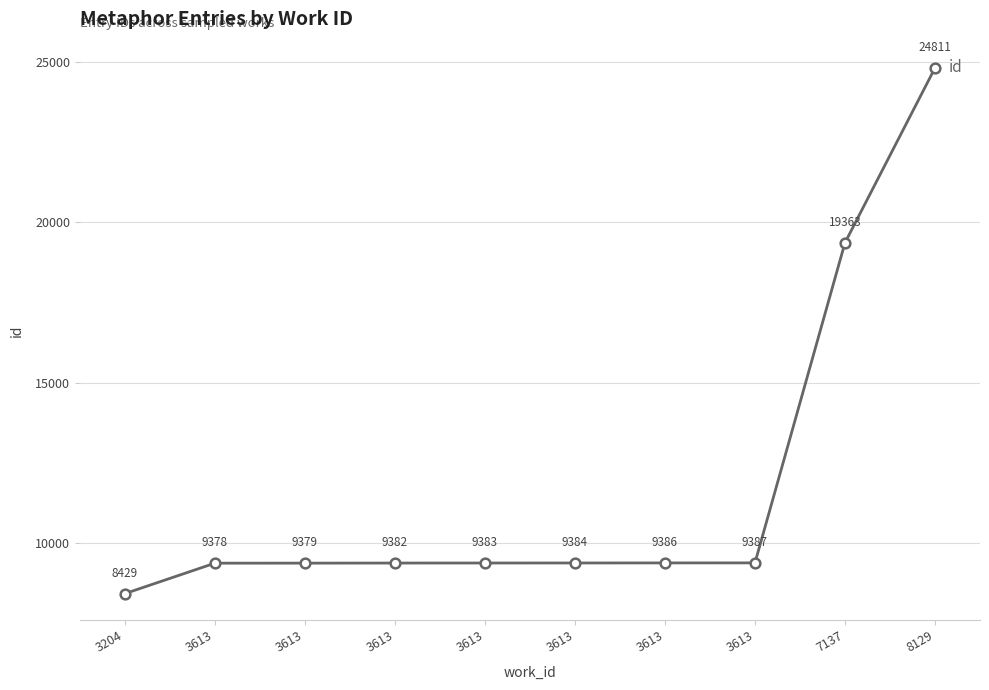

Does the chart have visible grid lines?

Yes